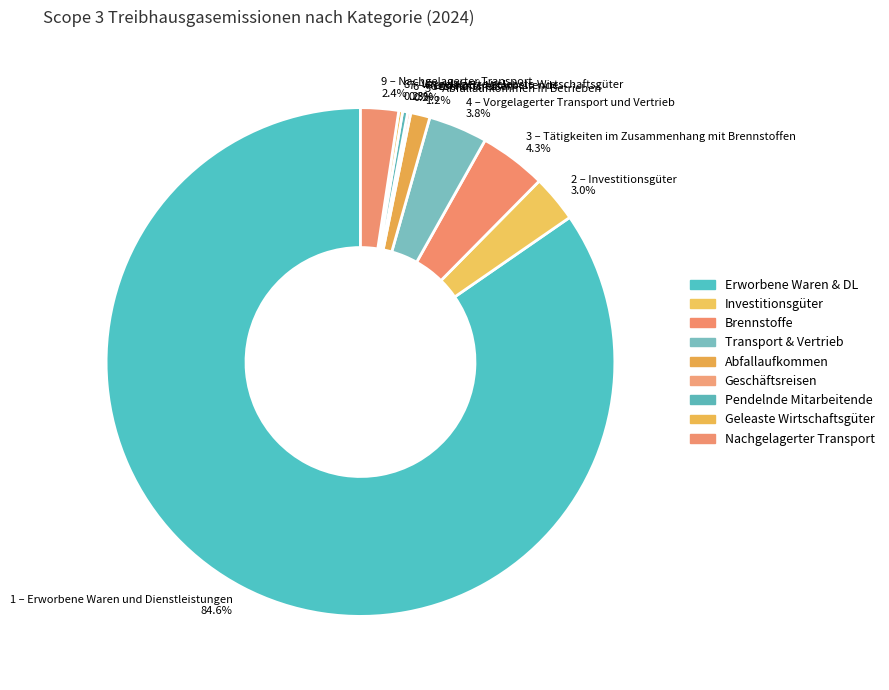

Which category accounts for the majority?

1 – Erworbene Waren und Dienstleistungen